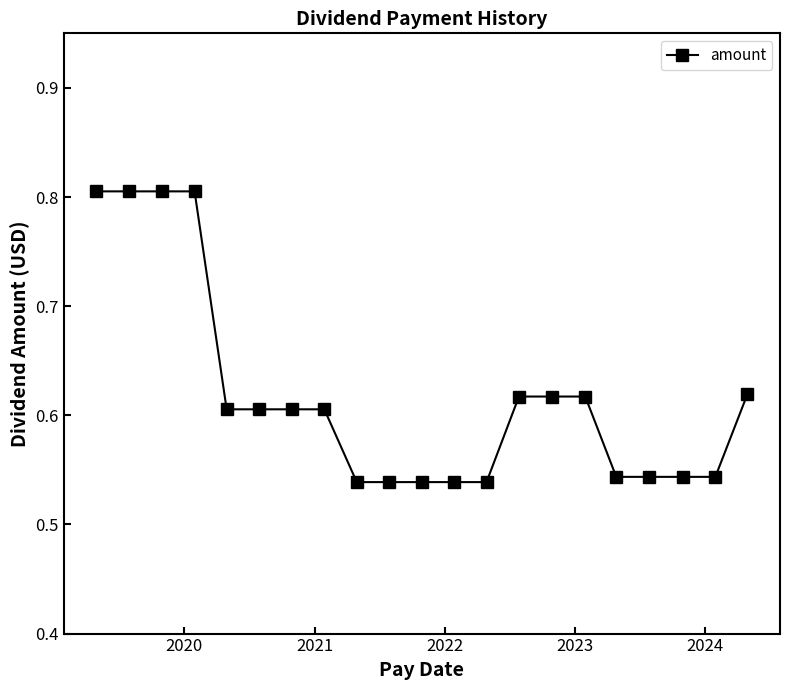

What is the difference between the maximum and minimum values?

0.3